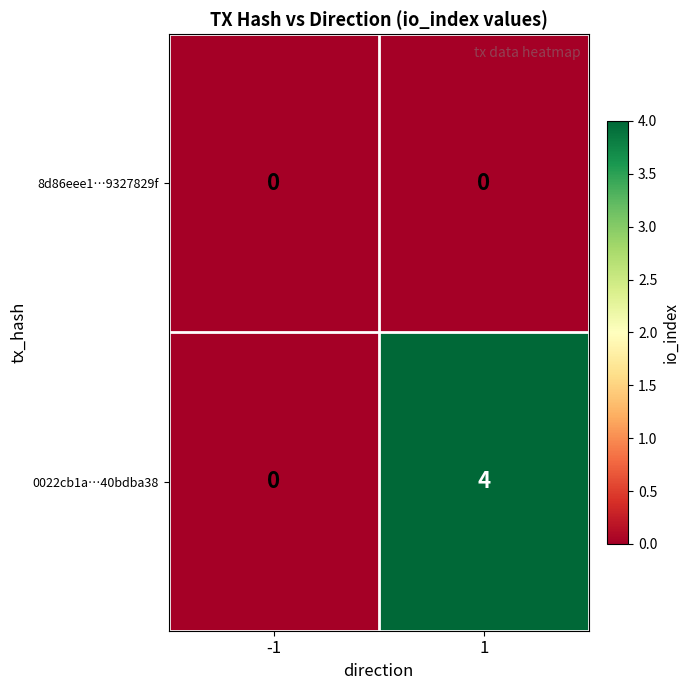

What is the approximate value of 0022cb1a…40bdba38 at 1?

4